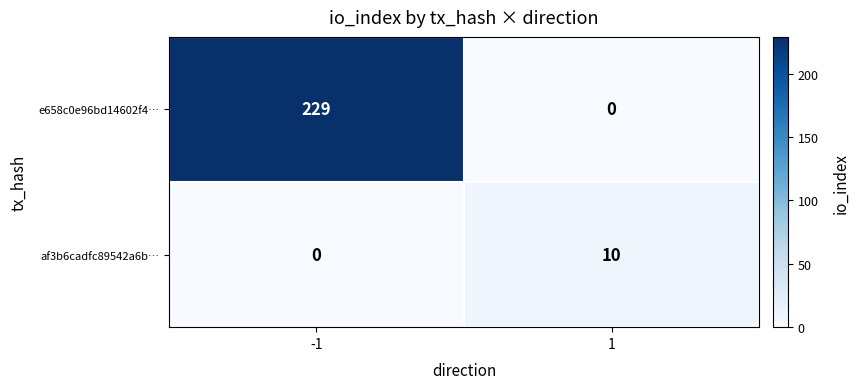

List the labels in order of af3b6cadfc89542a6b… value, largest first.

1, -1